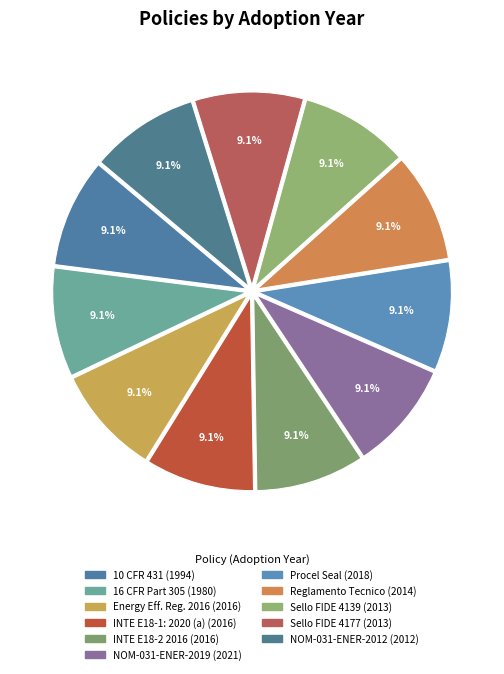

Count the number of slices in the pie.

11